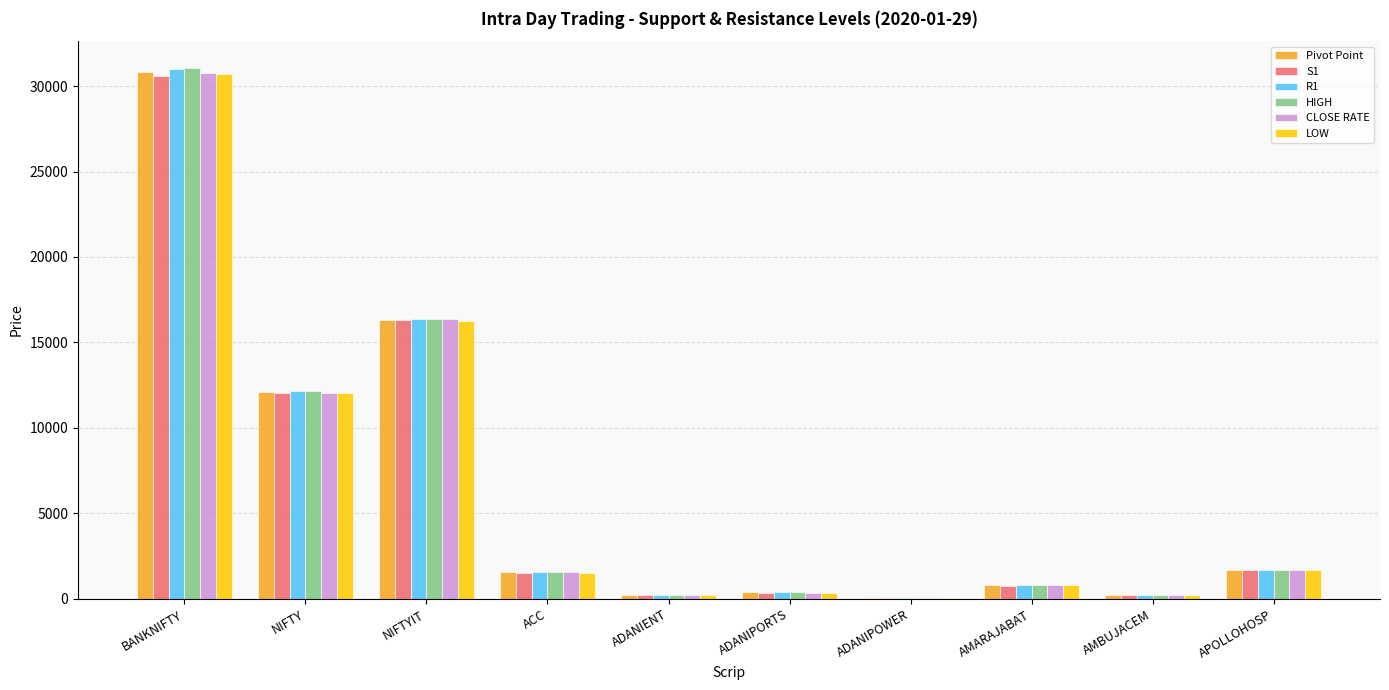

At which category is the sum across all series the highest?

BANKNIFTY